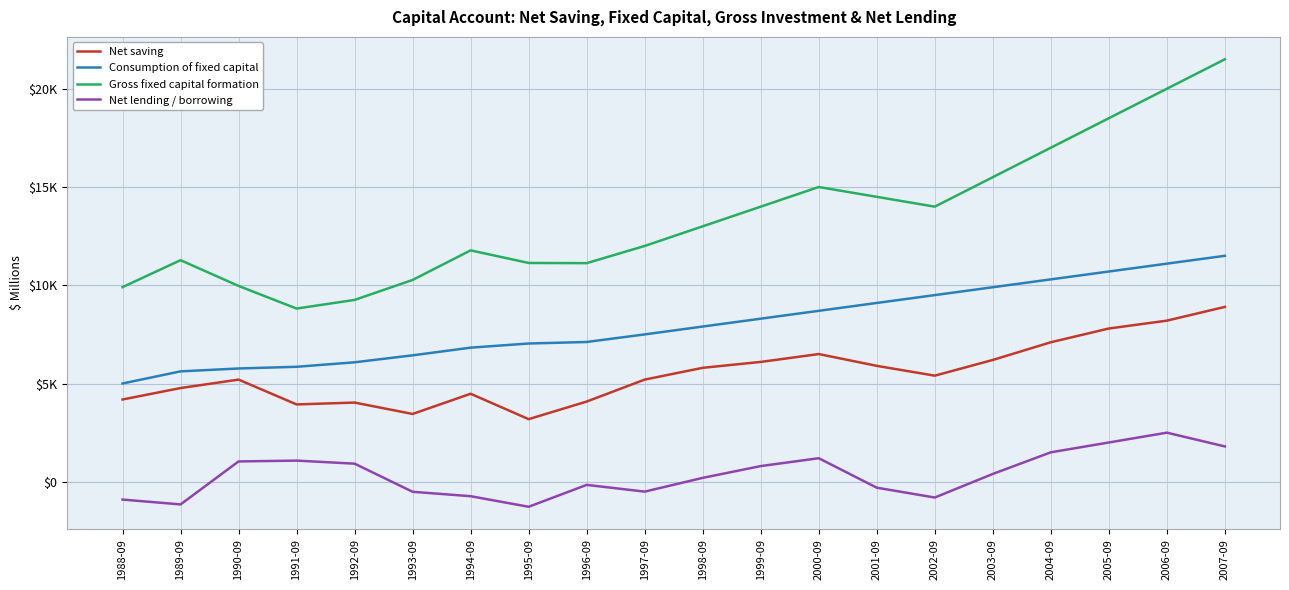

Between 1993-09 and 2002-09, which is larger?

2002-09